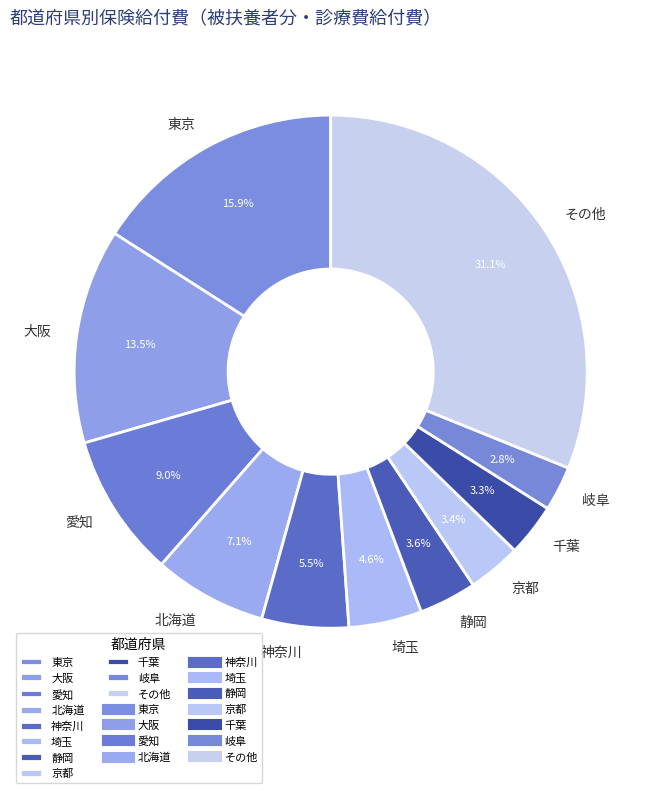

Between 北海道 and 神奈川, which is larger?

北海道